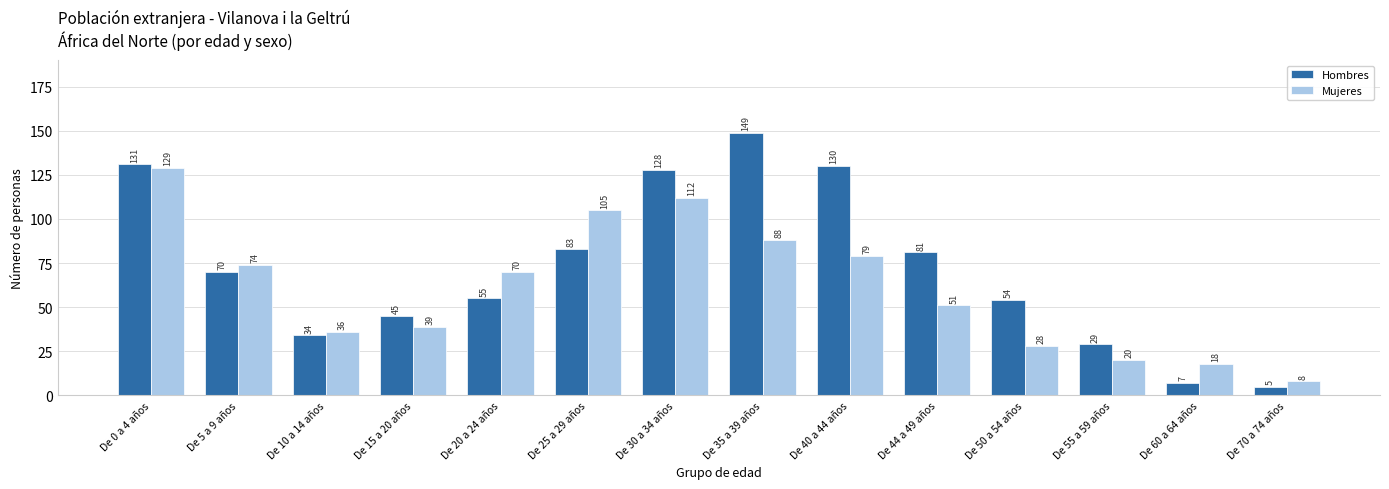

Reading left to right, extract all data points from this chart.

Hombres: De 0 a 4 años=131	De 5 a 9 años=70	De 10 a 14 años=34	De 15 a 20 años=45	De 20 a 24 años=55	De 25 a 29 años=83	De 30 a 34 años=128	De 35 a 39 años=149	De 40 a 44 años=130	De 44 a 49 años=81	De 50 a 54 años=54	De 55 a 59 años=29	De 60 a 64 años=7	De 70 a 74 años=5
Mujeres: De 0 a 4 años=129	De 5 a 9 años=74	De 10 a 14 años=36	De 15 a 20 años=39	De 20 a 24 años=70	De 25 a 29 años=105	De 30 a 34 años=112	De 35 a 39 años=88	De 40 a 44 años=79	De 44 a 49 años=51	De 50 a 54 años=28	De 55 a 59 años=20	De 60 a 64 años=18	De 70 a 74 años=8